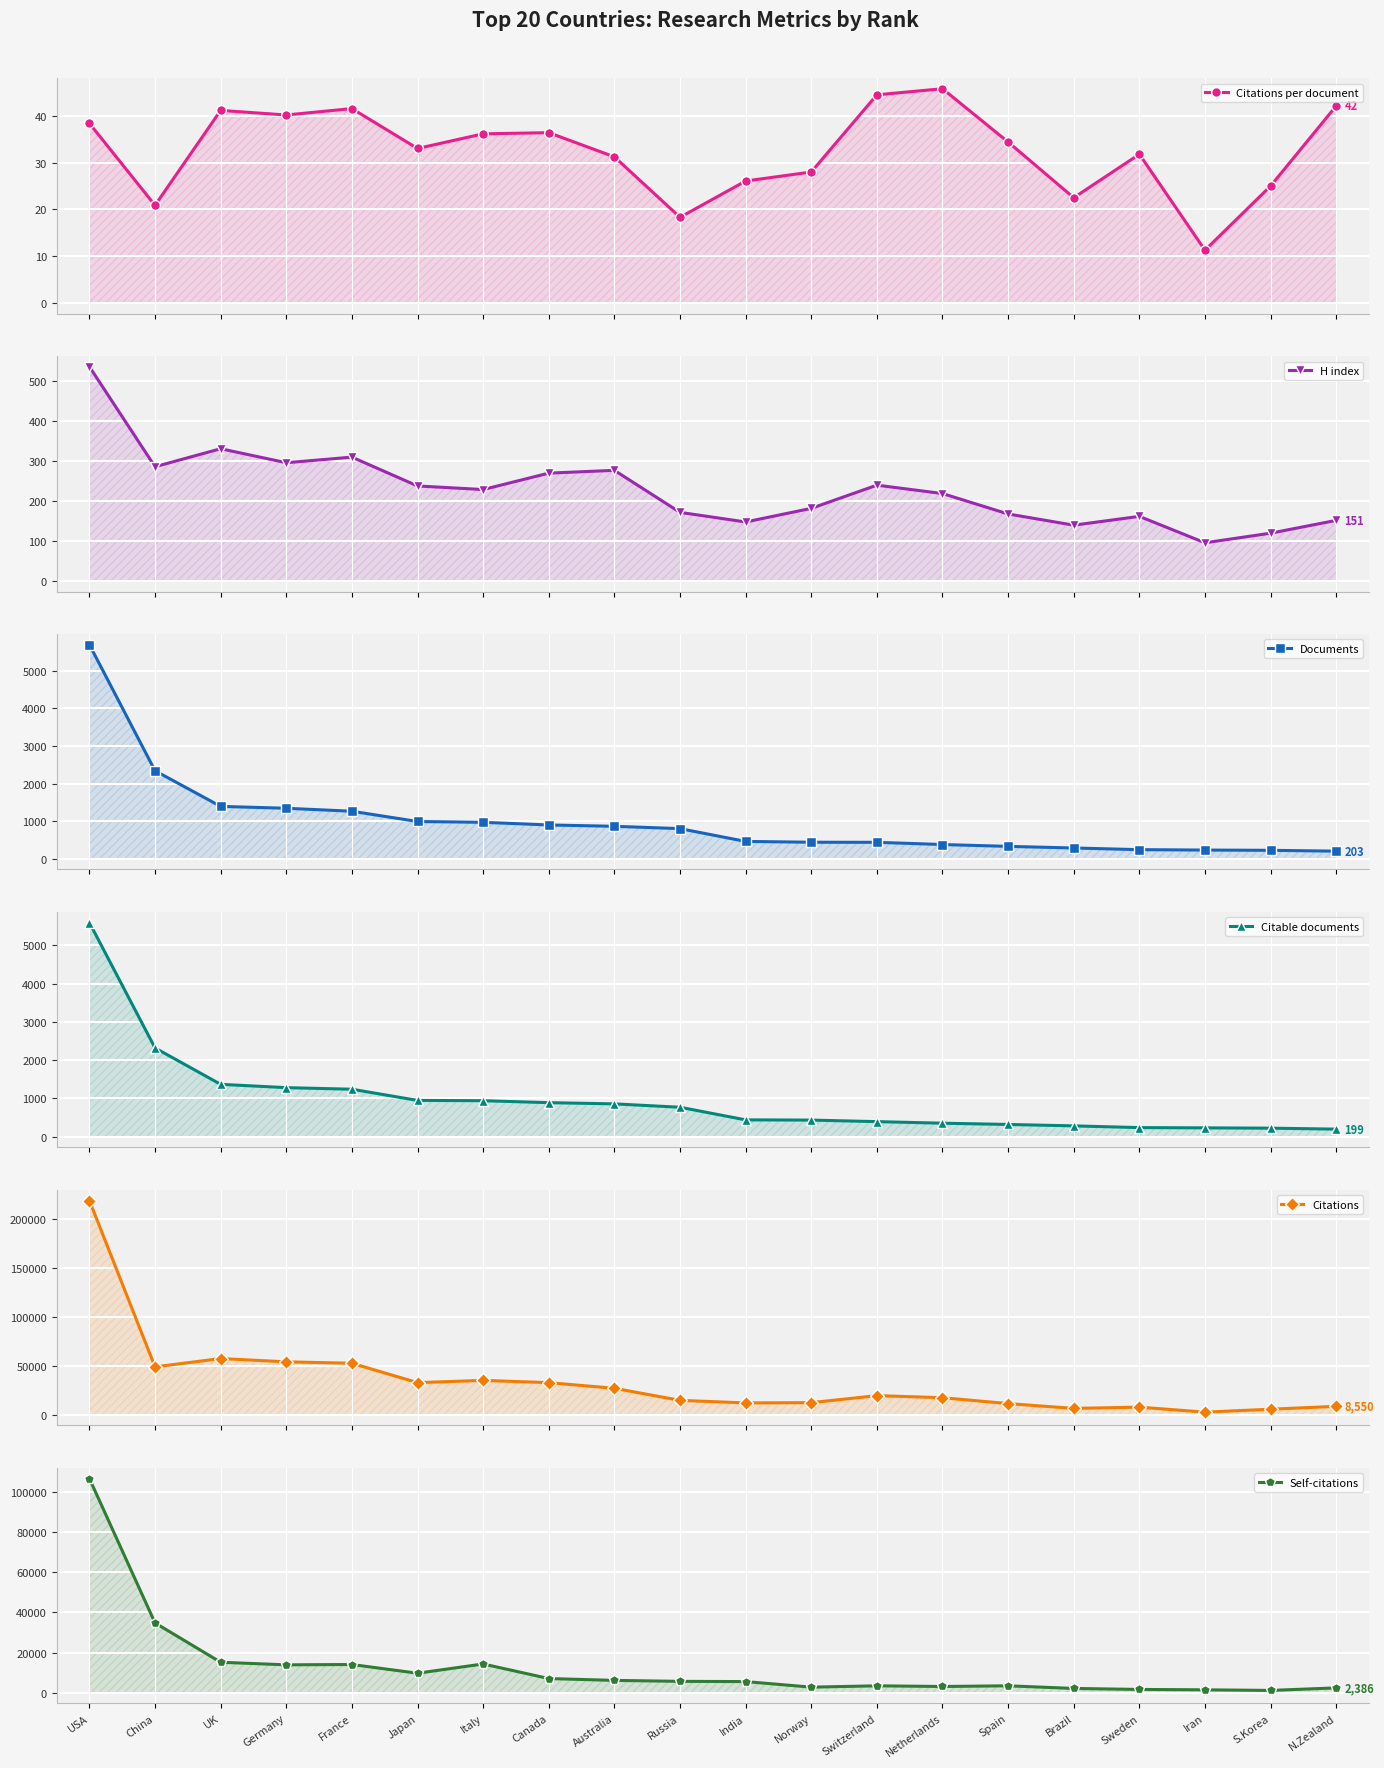

Which series has the widest spread of values?

Citations